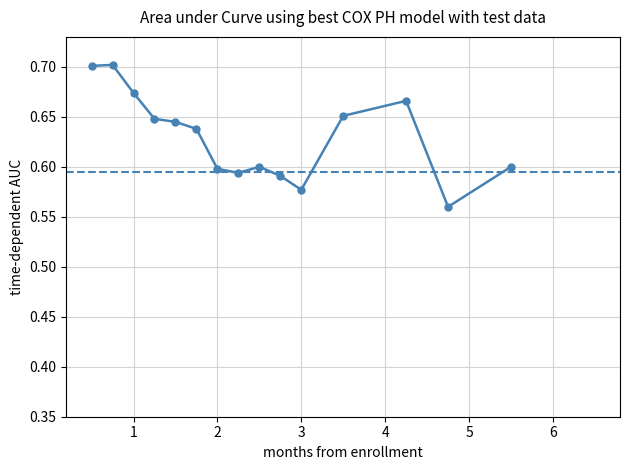

True or false: the data shows 0.4 at 2.

False